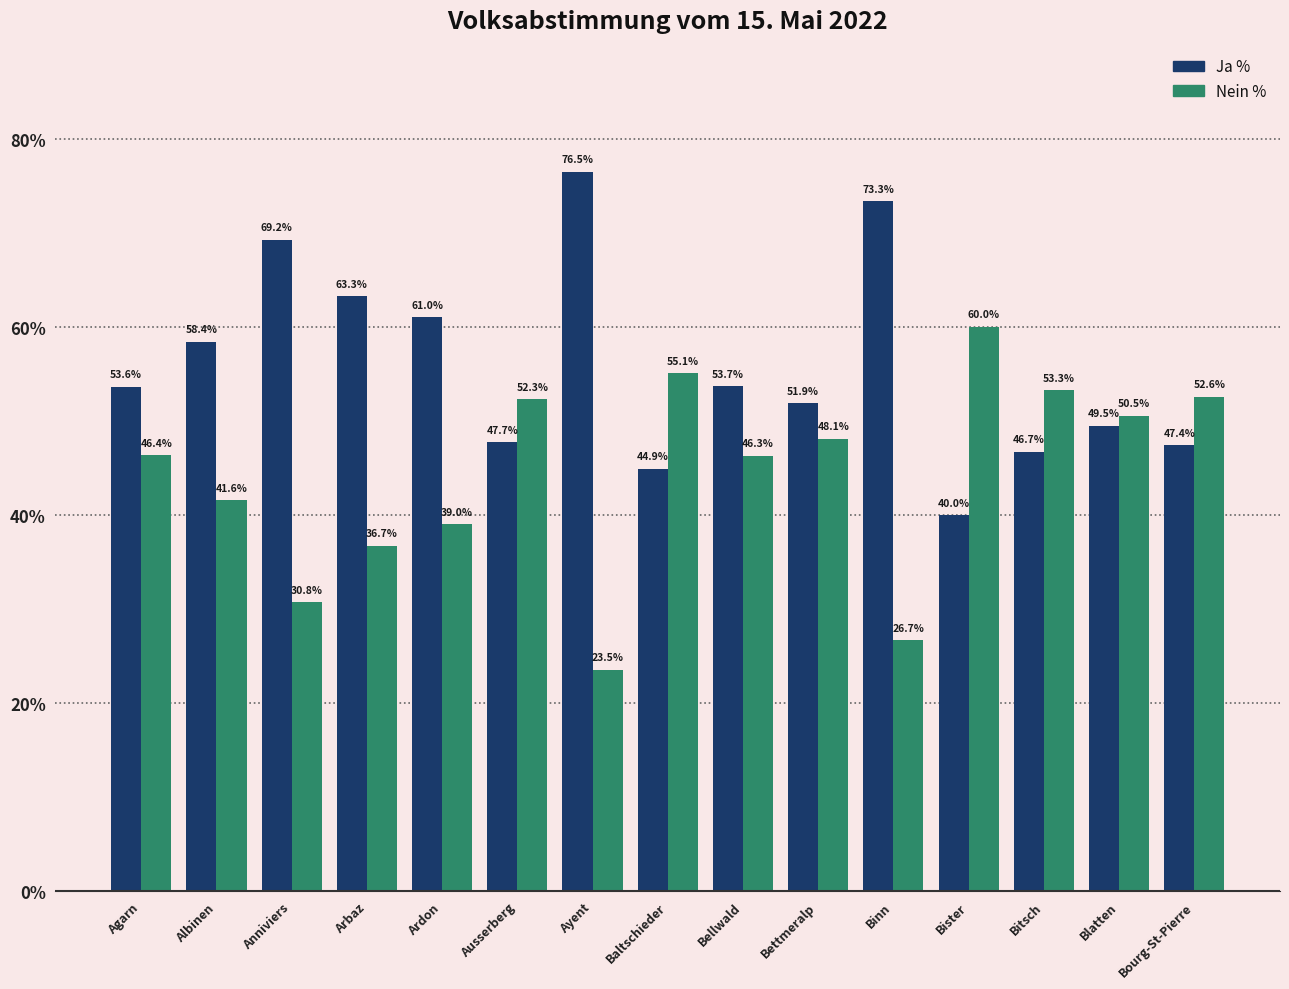

At which label does Ja % first exceed 53?

Agarn